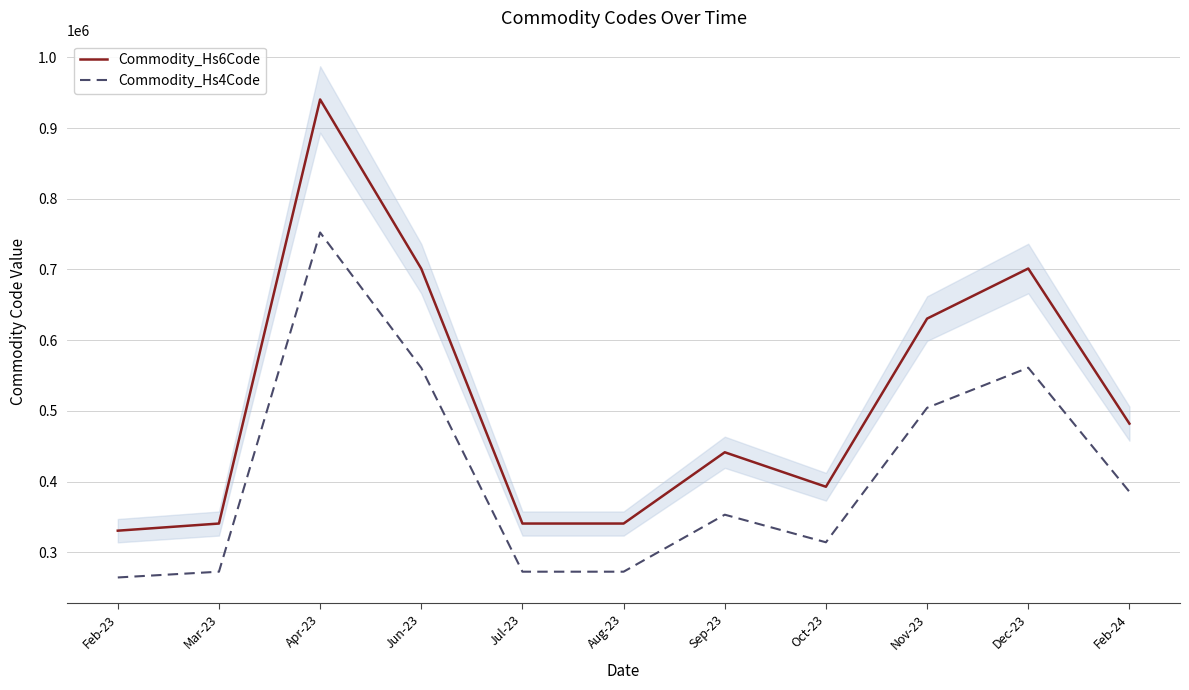

How many values in the Commodity_Hs6Code series are below 441410?

5